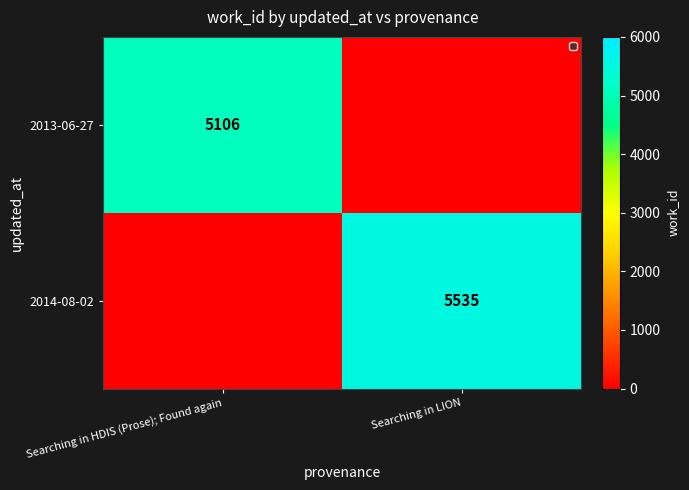

Between Searching in HDIS (Prose); Found again and Searching in LION, which is larger?

Searching in HDIS (Prose); Found again